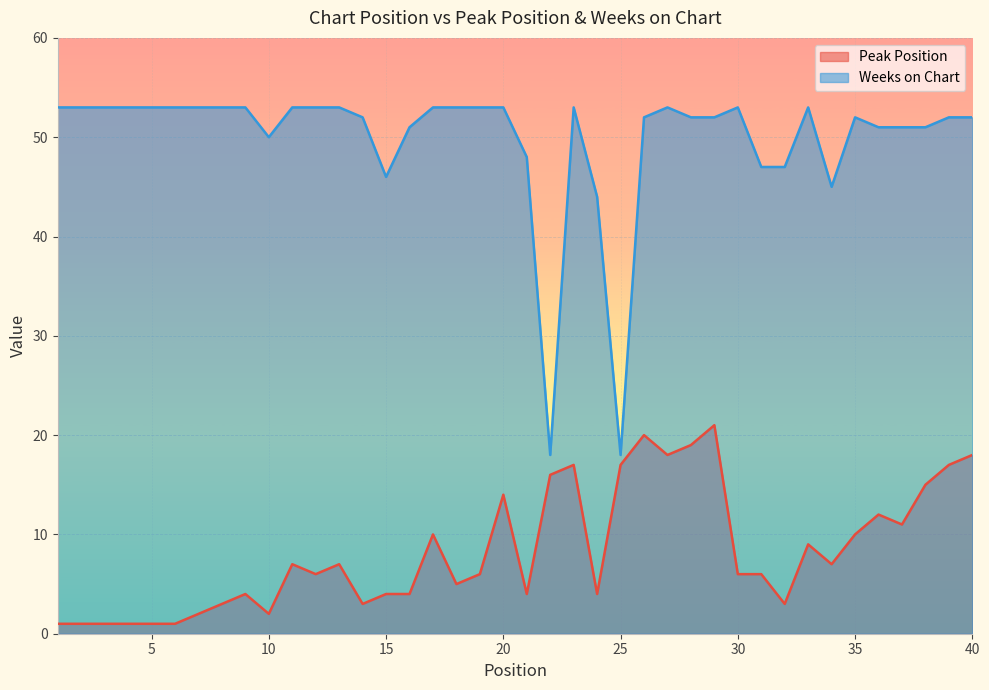

Where is the first local maximum for Weeks on Chart?

23